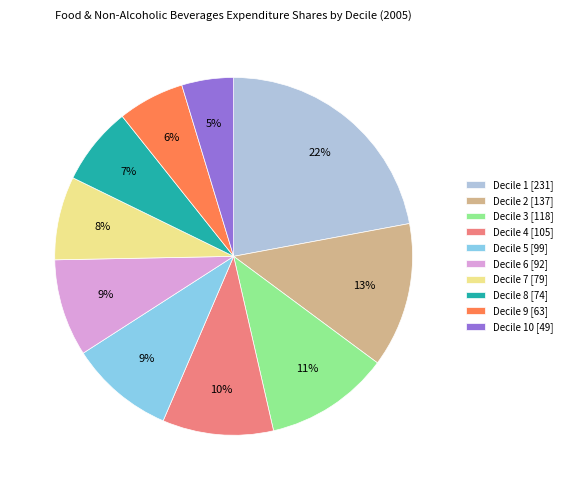

How many slices are in this pie chart?

10